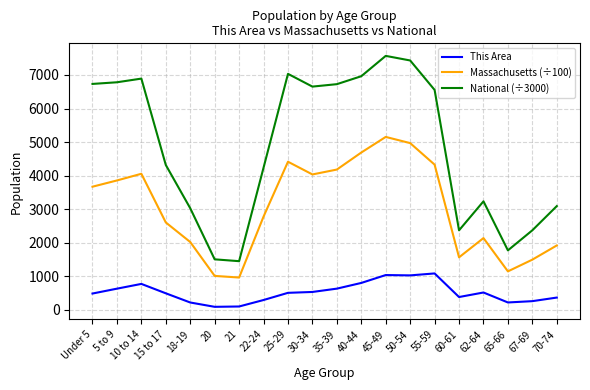

What are all the series names shown in the legend?

This Area, Massachusetts (÷100), National (÷3000)